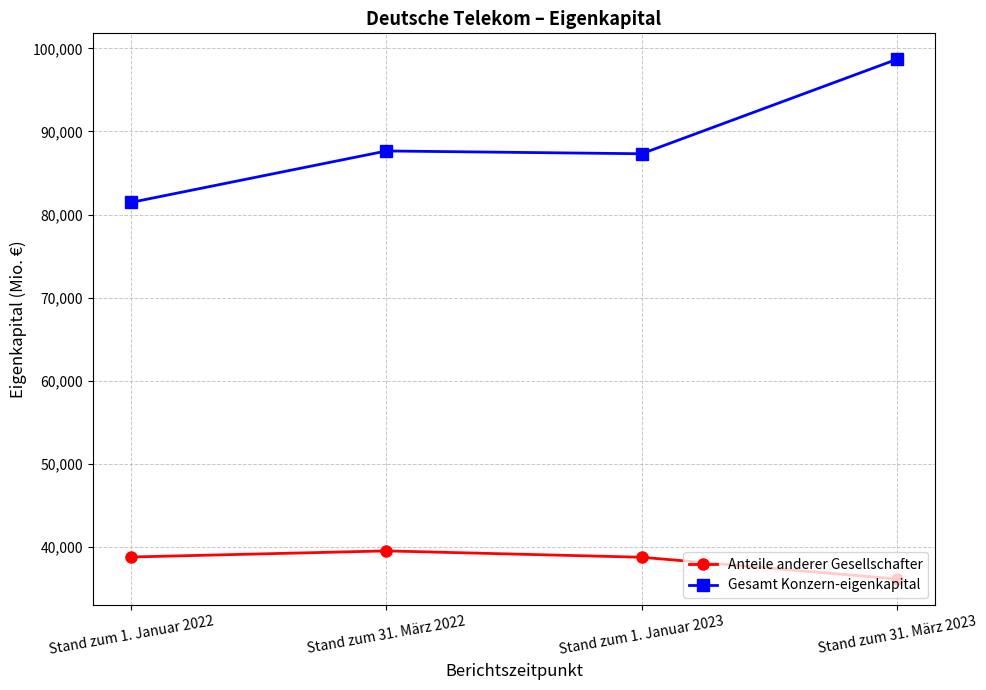

Read the Anteile anderer Gesellschafter value at Stand zum 31. März 2023, to the nearest 50.

36150